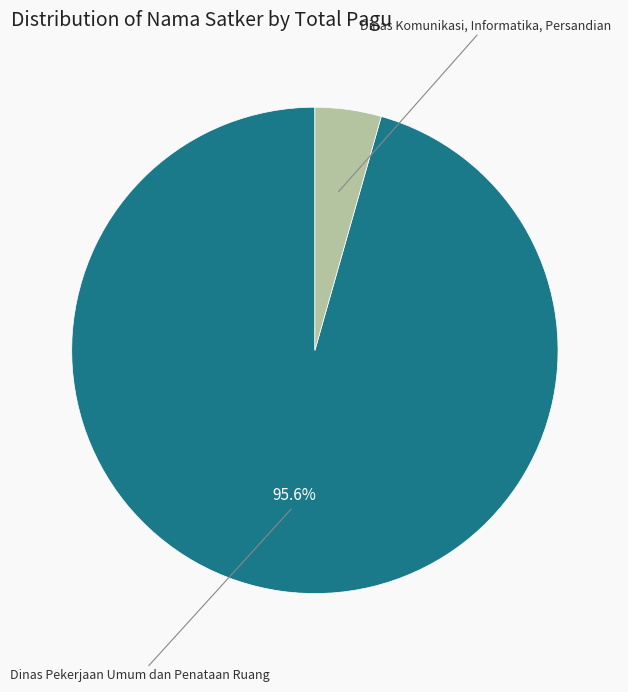

How many slices are in this pie chart?

2